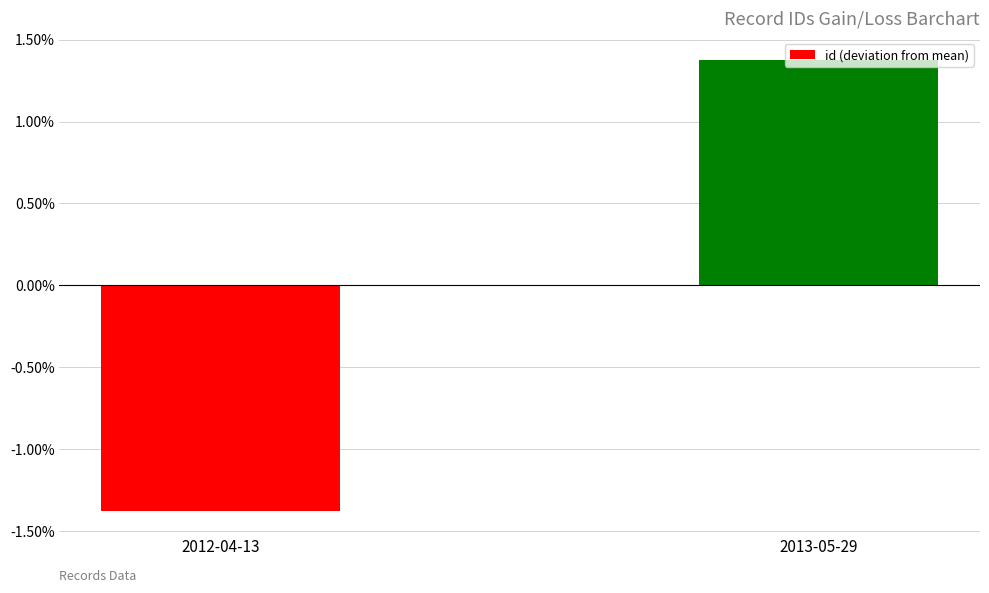

Rank the categories by value from highest to lowest.

2013-05-29, 2012-04-13